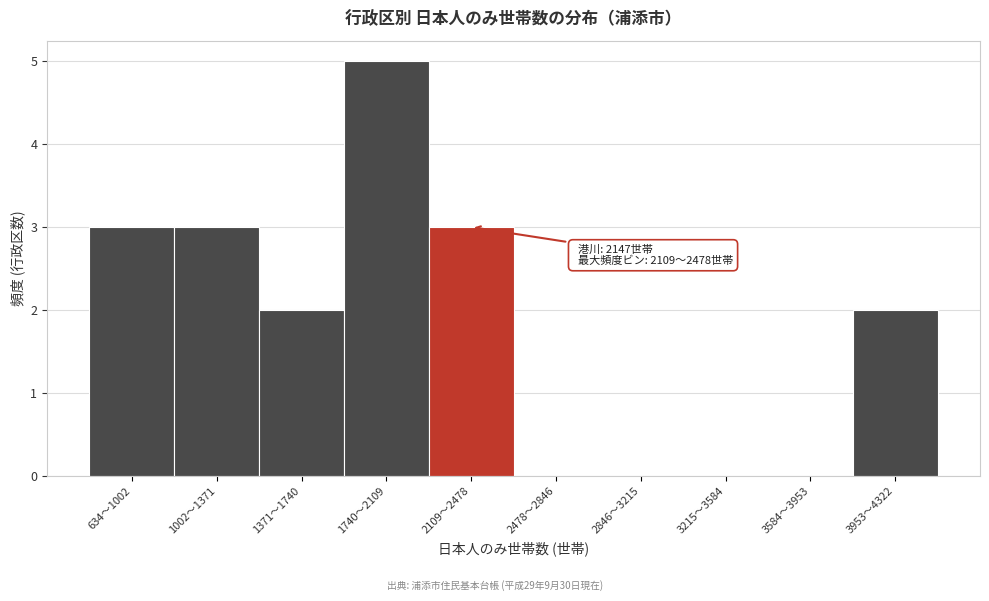

Reading left to right, list all the values displayed in this chart.

634〜1002=3	1002〜1371=3	1371〜1740=2	1740〜2109=5	2109〜2478=3	2478〜2846=0	2846〜3215=0	3215〜3584=0	3584〜3953=0	3953〜4322=2